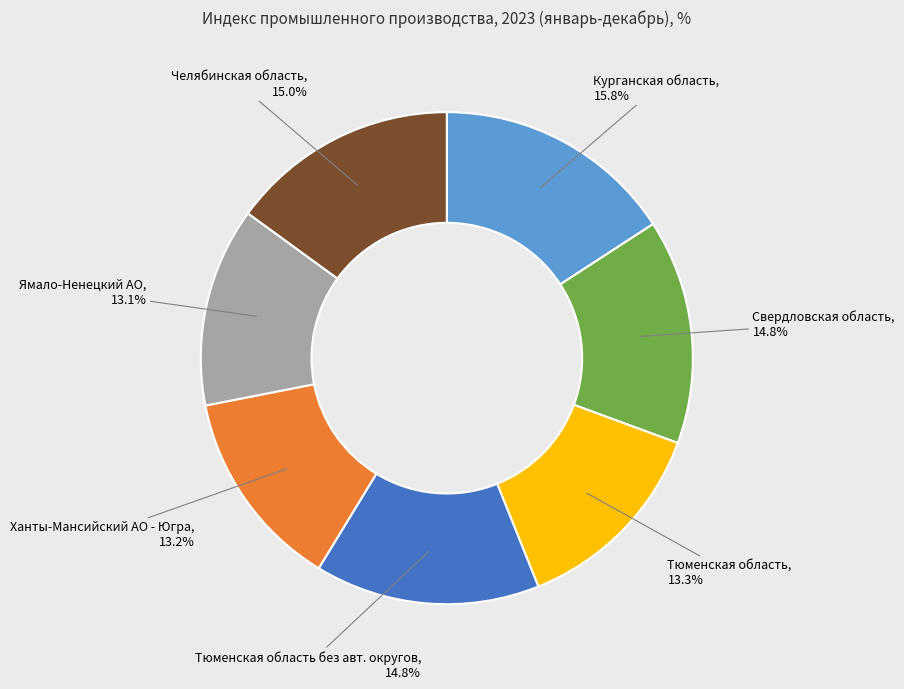

Is there a majority slice in this chart?

No